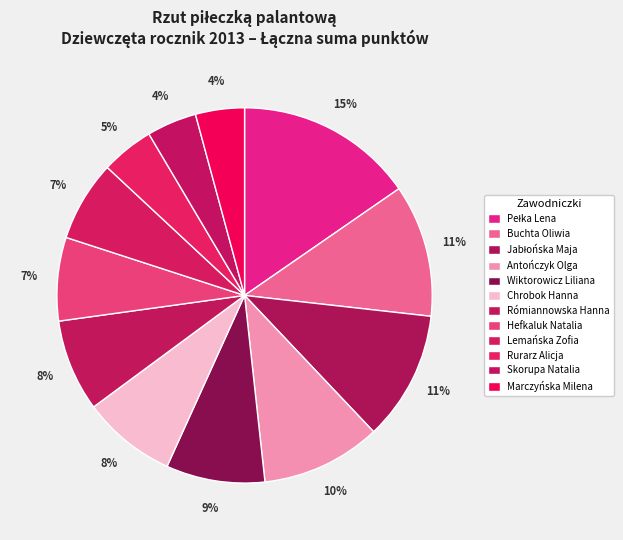

Does Rómiannowska Hanna account for over 50% of the chart?

No